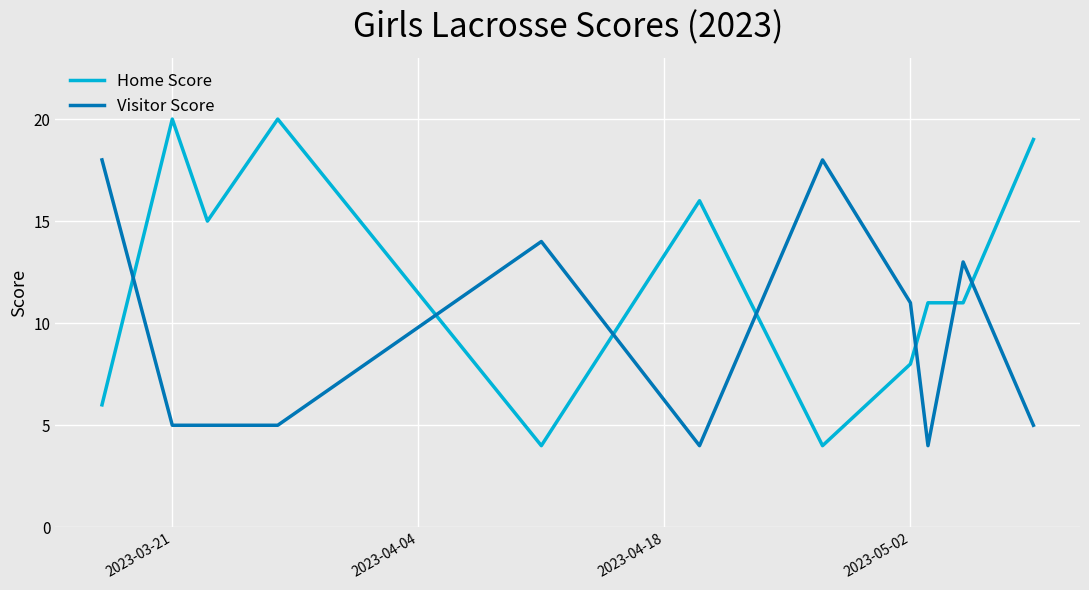

In Visitor Score, how many points are higher than both neighbors (excluding endpoints)?

3